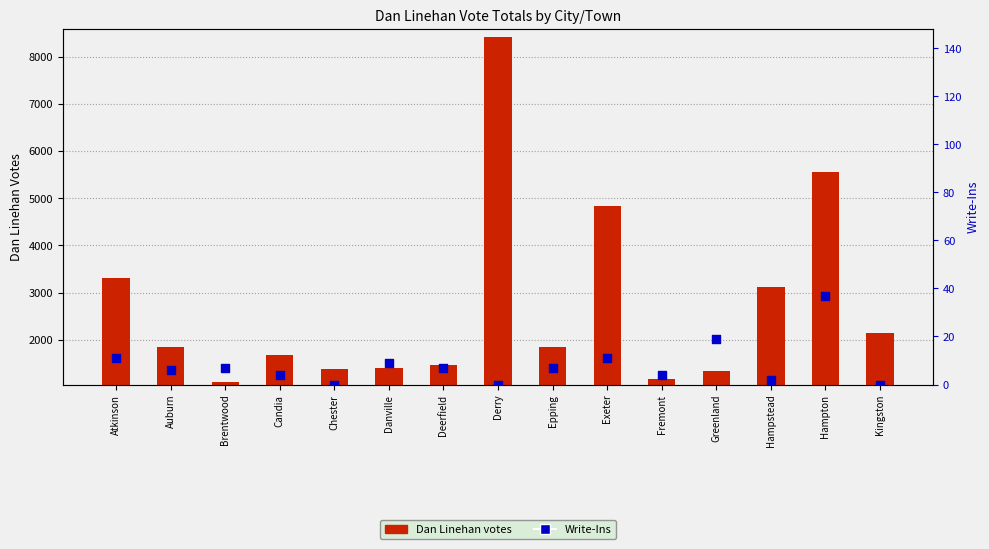

Which series has the largest total across all categories?

Dan Linehan votes